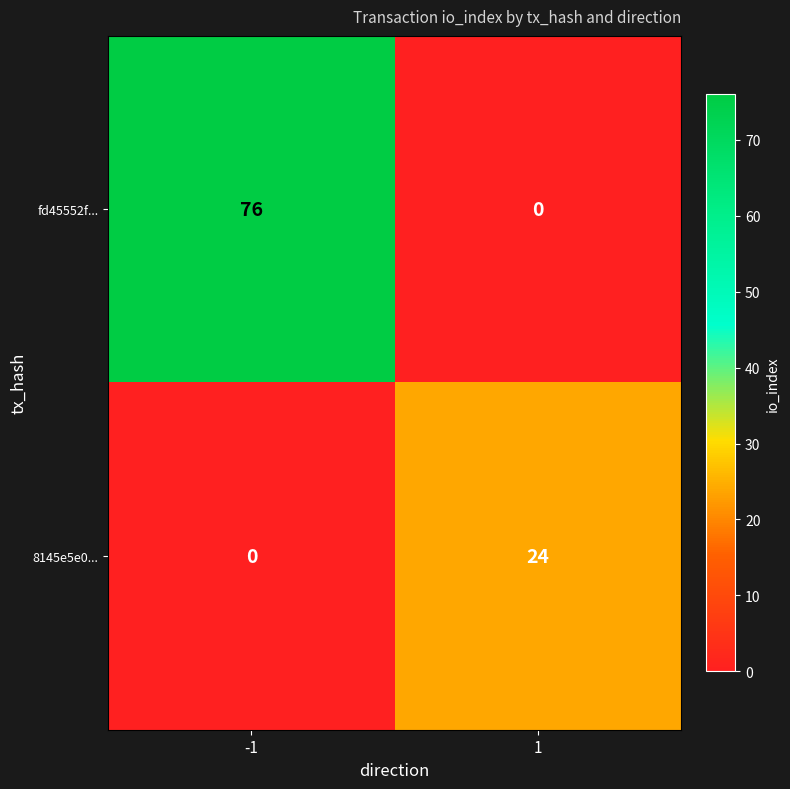

At how many categories does at least one series exceed 4?

2